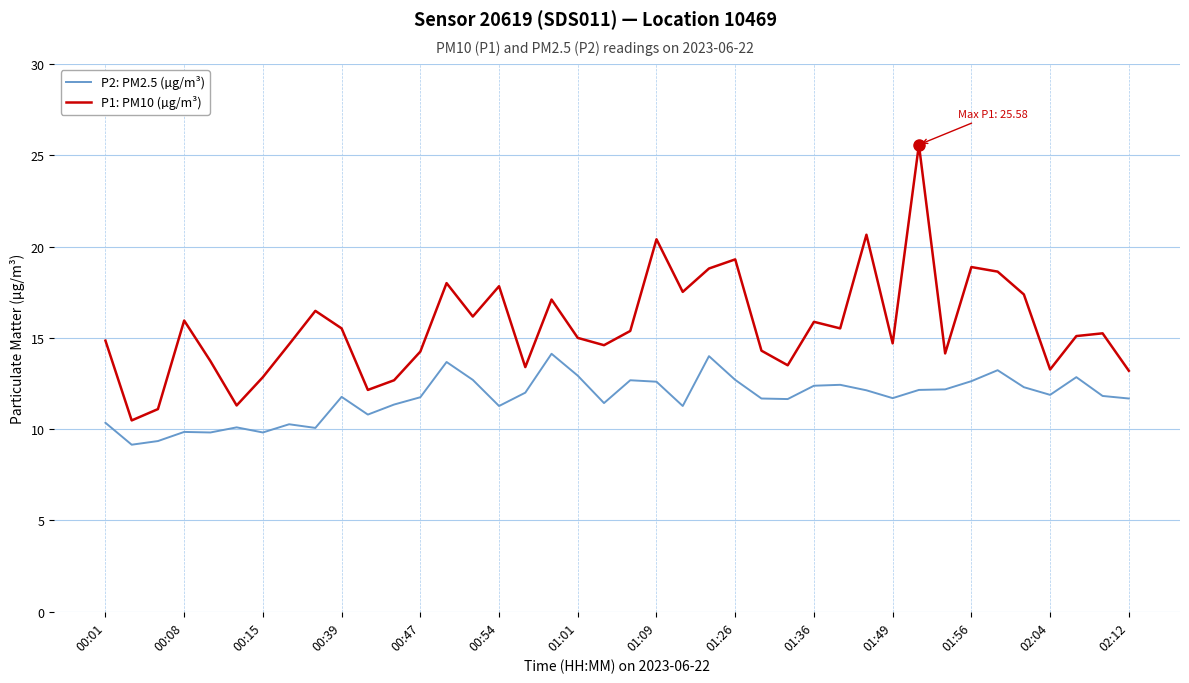

What is the difference between the maximum and minimum values in the P1: PM10 (µg/m³) series?

15.1